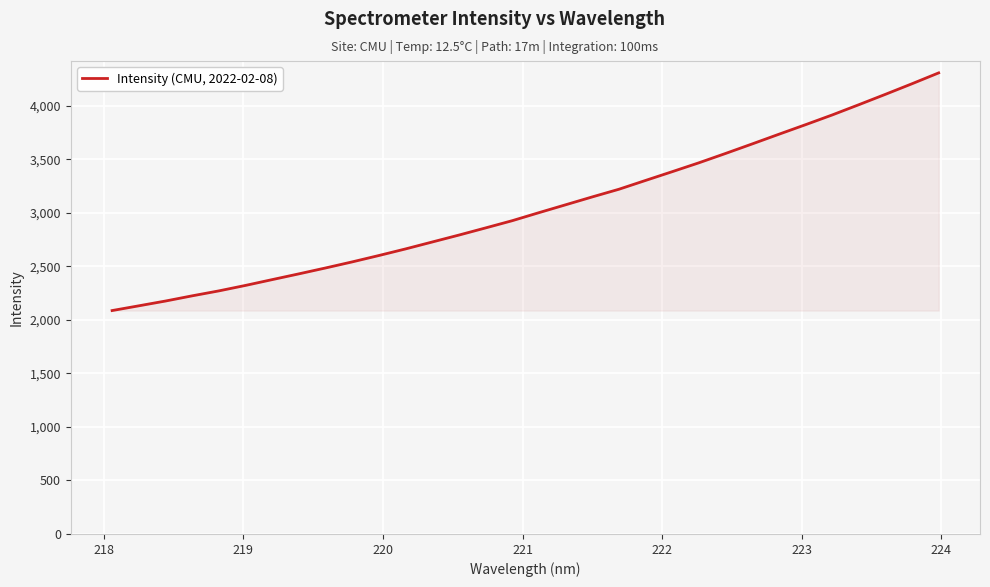

What is the maximum value shown in the chart?

4307.0